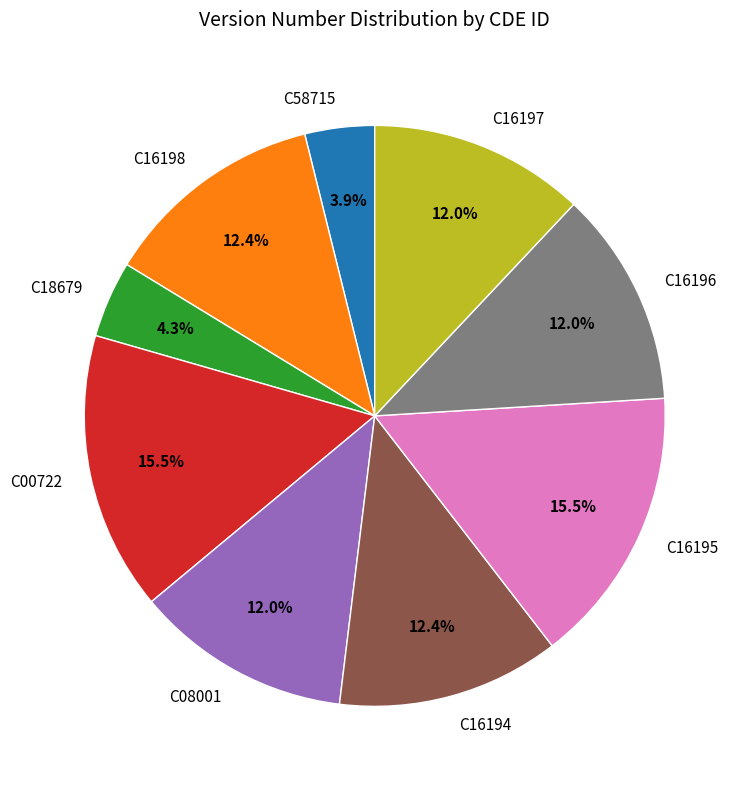

Is there any slice that represents more than half of the pie?

No